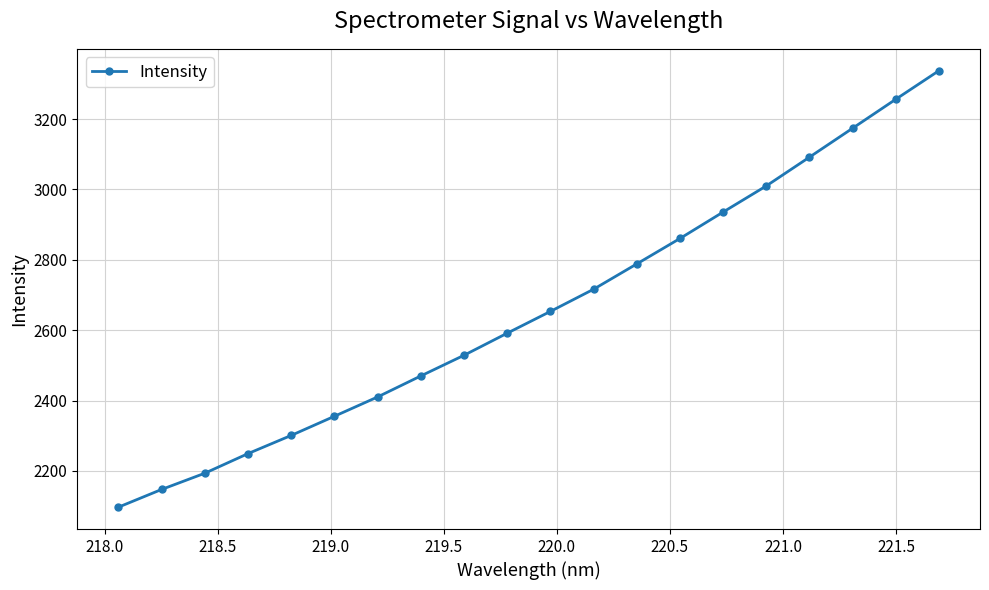

What is the maximum value shown in the chart?

3337.5